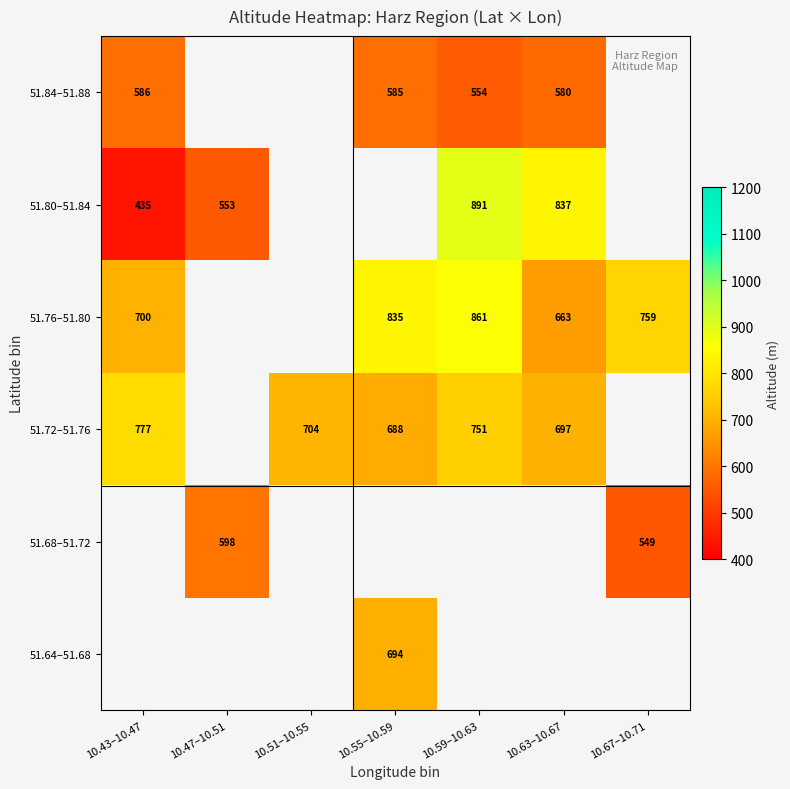

What is the difference between the 51.72–51.76 values at 10.63–10.67 and 10.51–10.55?

7